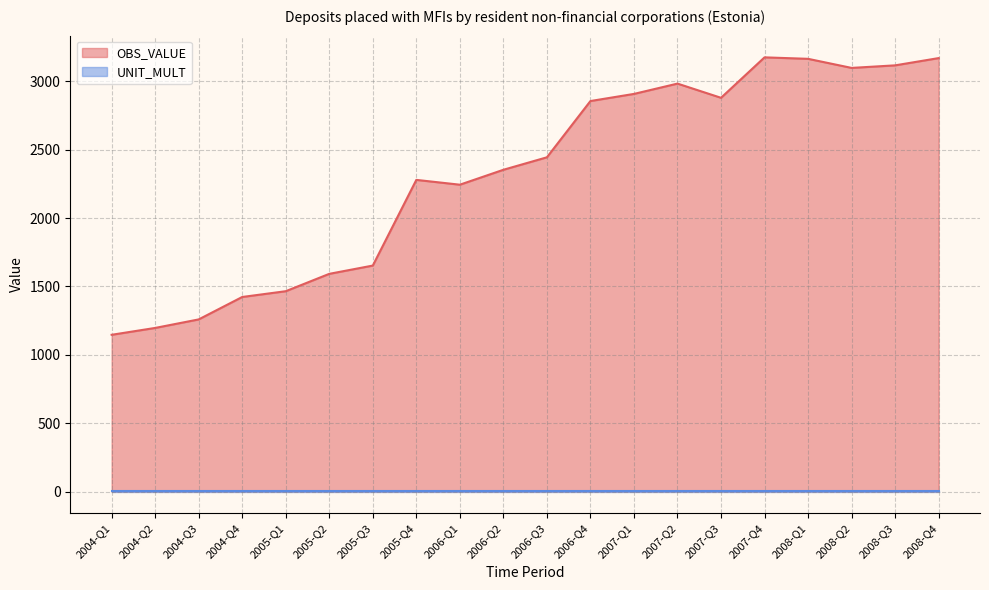

What is the sum of the values at 2006-Q4 and 2008-Q1?

6019.9